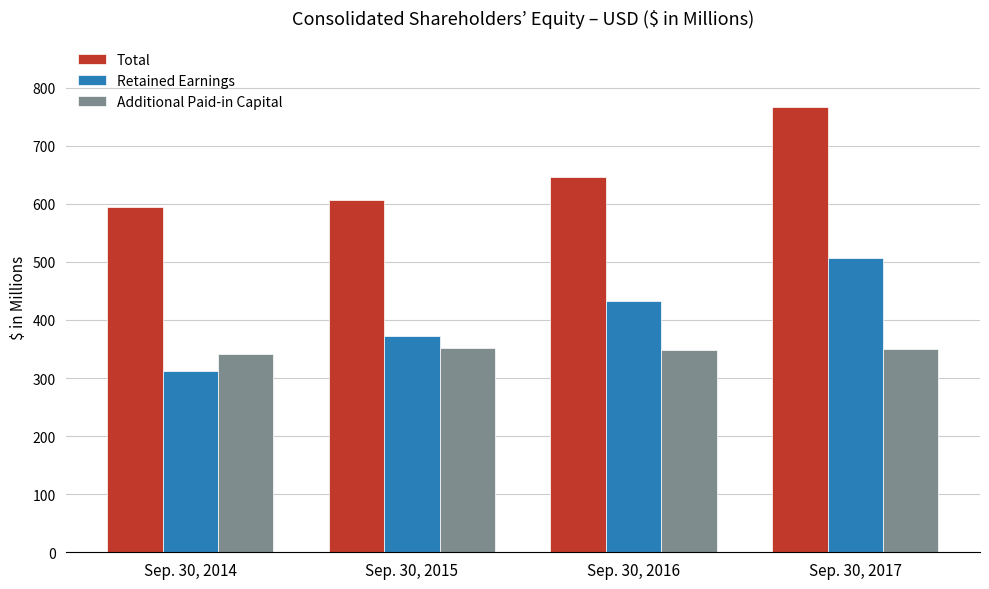

The value of Retained Earnings at Sep. 30, 2017 is 507.1. True or false?

True